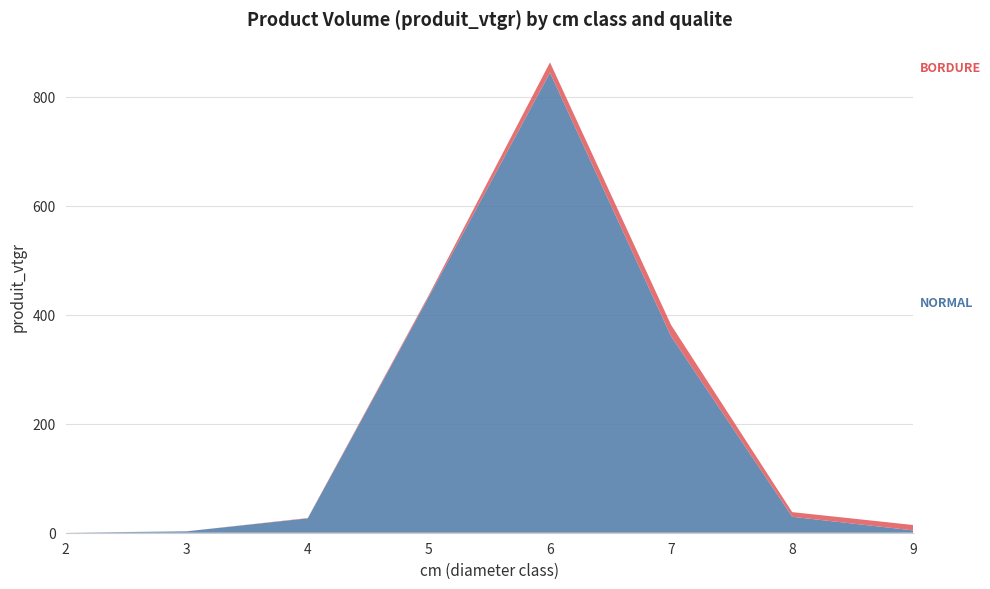

Reading left to right, extract all data points from this chart.

NORMAL: 0.0	2.6	26.4	433.3	844.3	360.5	29.3	4.3
BORDURE: 0.0	0.0	0.6	3.0	18.8	20.7	8.5	9.9